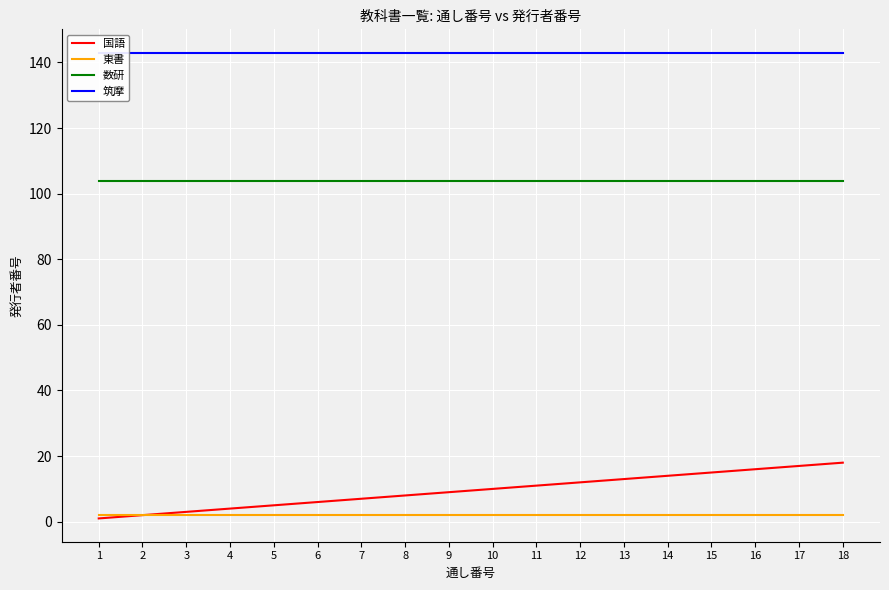

At which category is the sum across all series the highest?

18